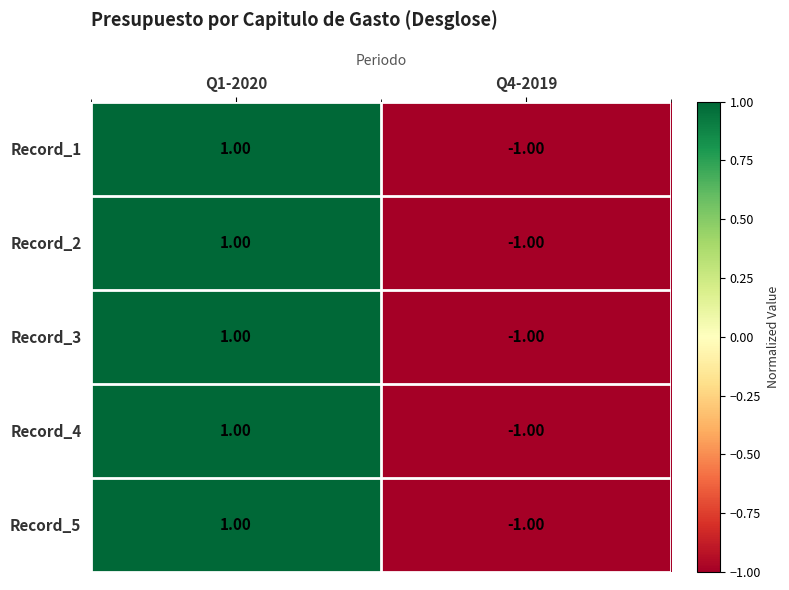

Rank the categories by Record_4 value from highest to lowest.

Q1-2020, Q4-2019